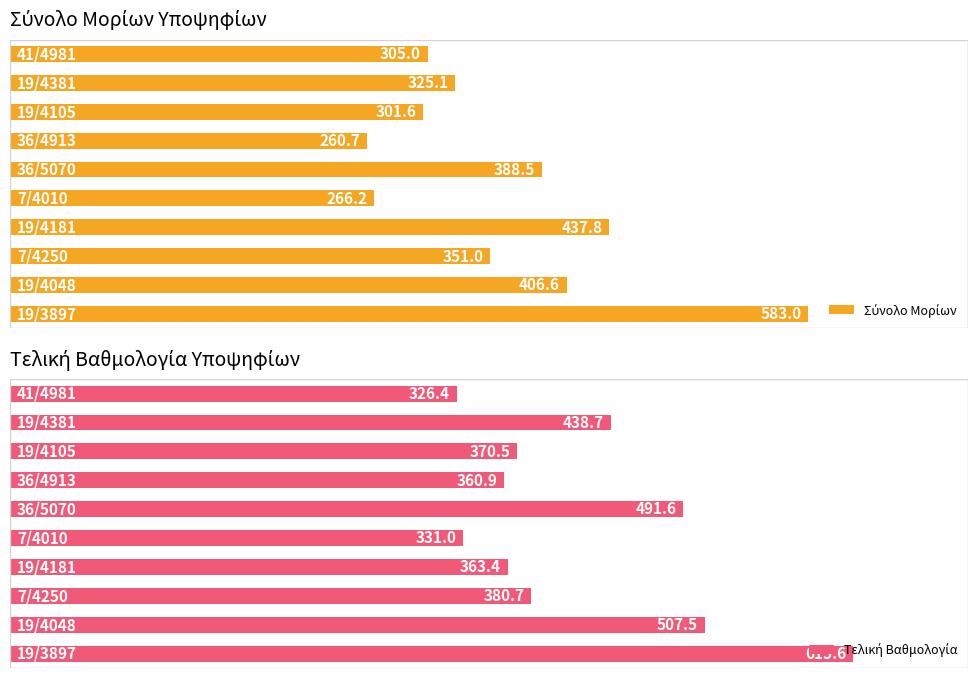

Reading left to right, what are all the values shown in this chart?

Σύνολο Μορίων: 583.0	406.6	351.0	437.8	266.2	388.5	260.7	301.6	325.1	305.0
Τελική Βαθμολογία: 615.6	507.5	380.7	363.4	331.0	491.6	360.9	370.5	438.7	326.4